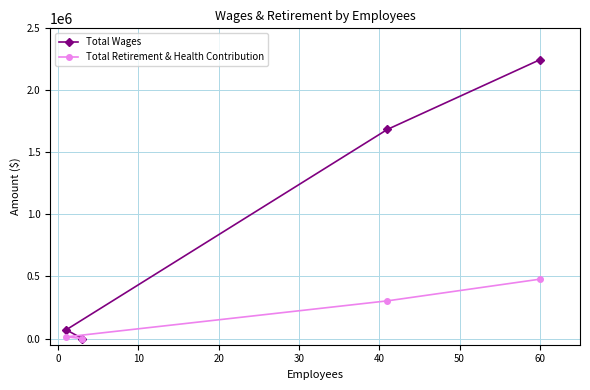

What is the greatest value displayed?

2246861